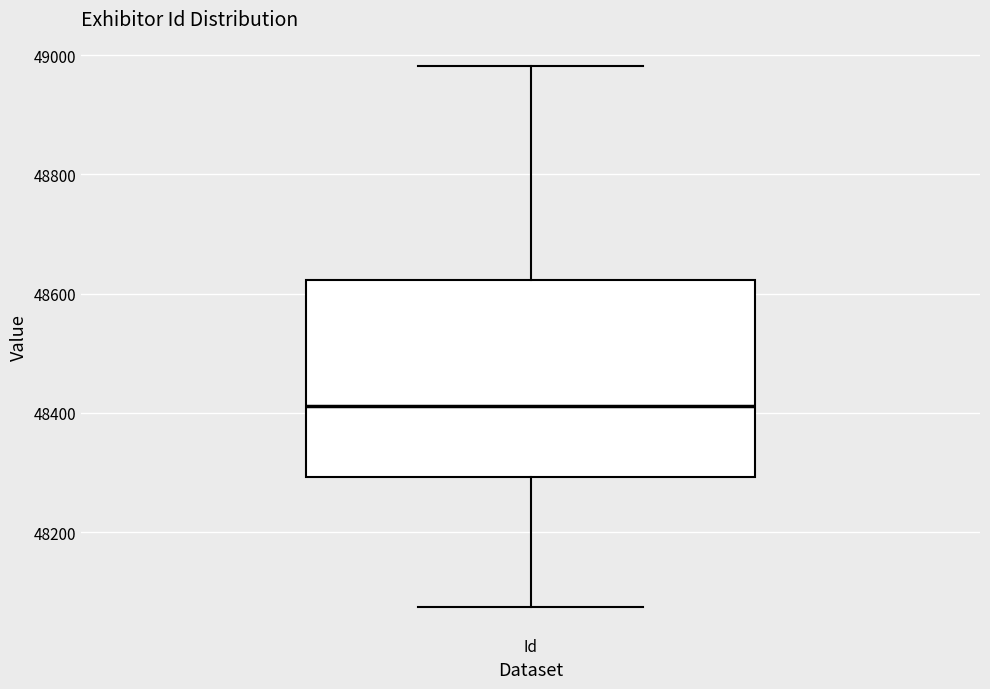

Where is the upper edge of the box for Id on the y-axis? The values are not printed on the chart, so give them approximately, as read against the axis.

48620